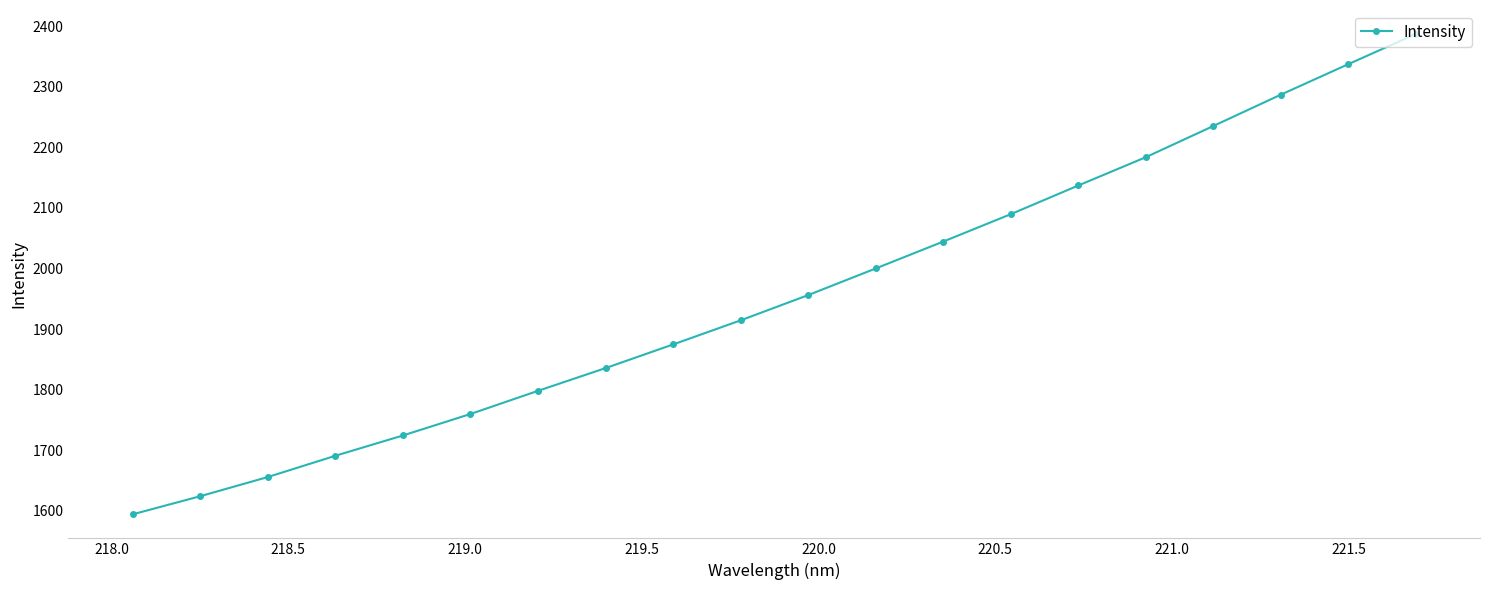

How many distinct data groups are displayed?

1